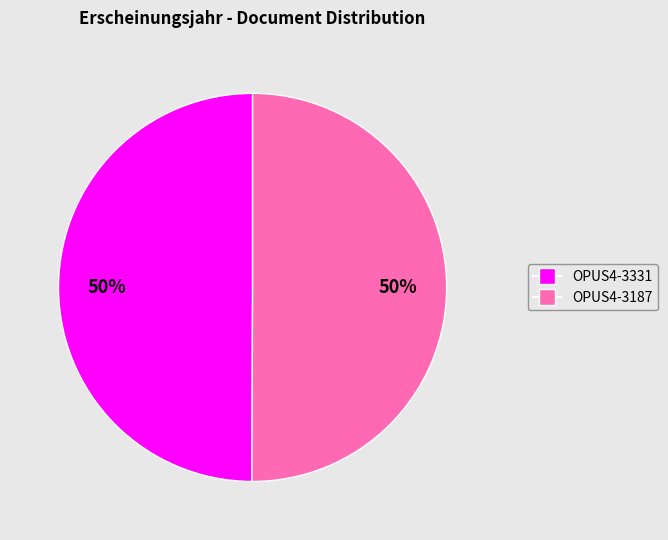

Is it true that OPUS4-3187 is 50% of the pie?

True